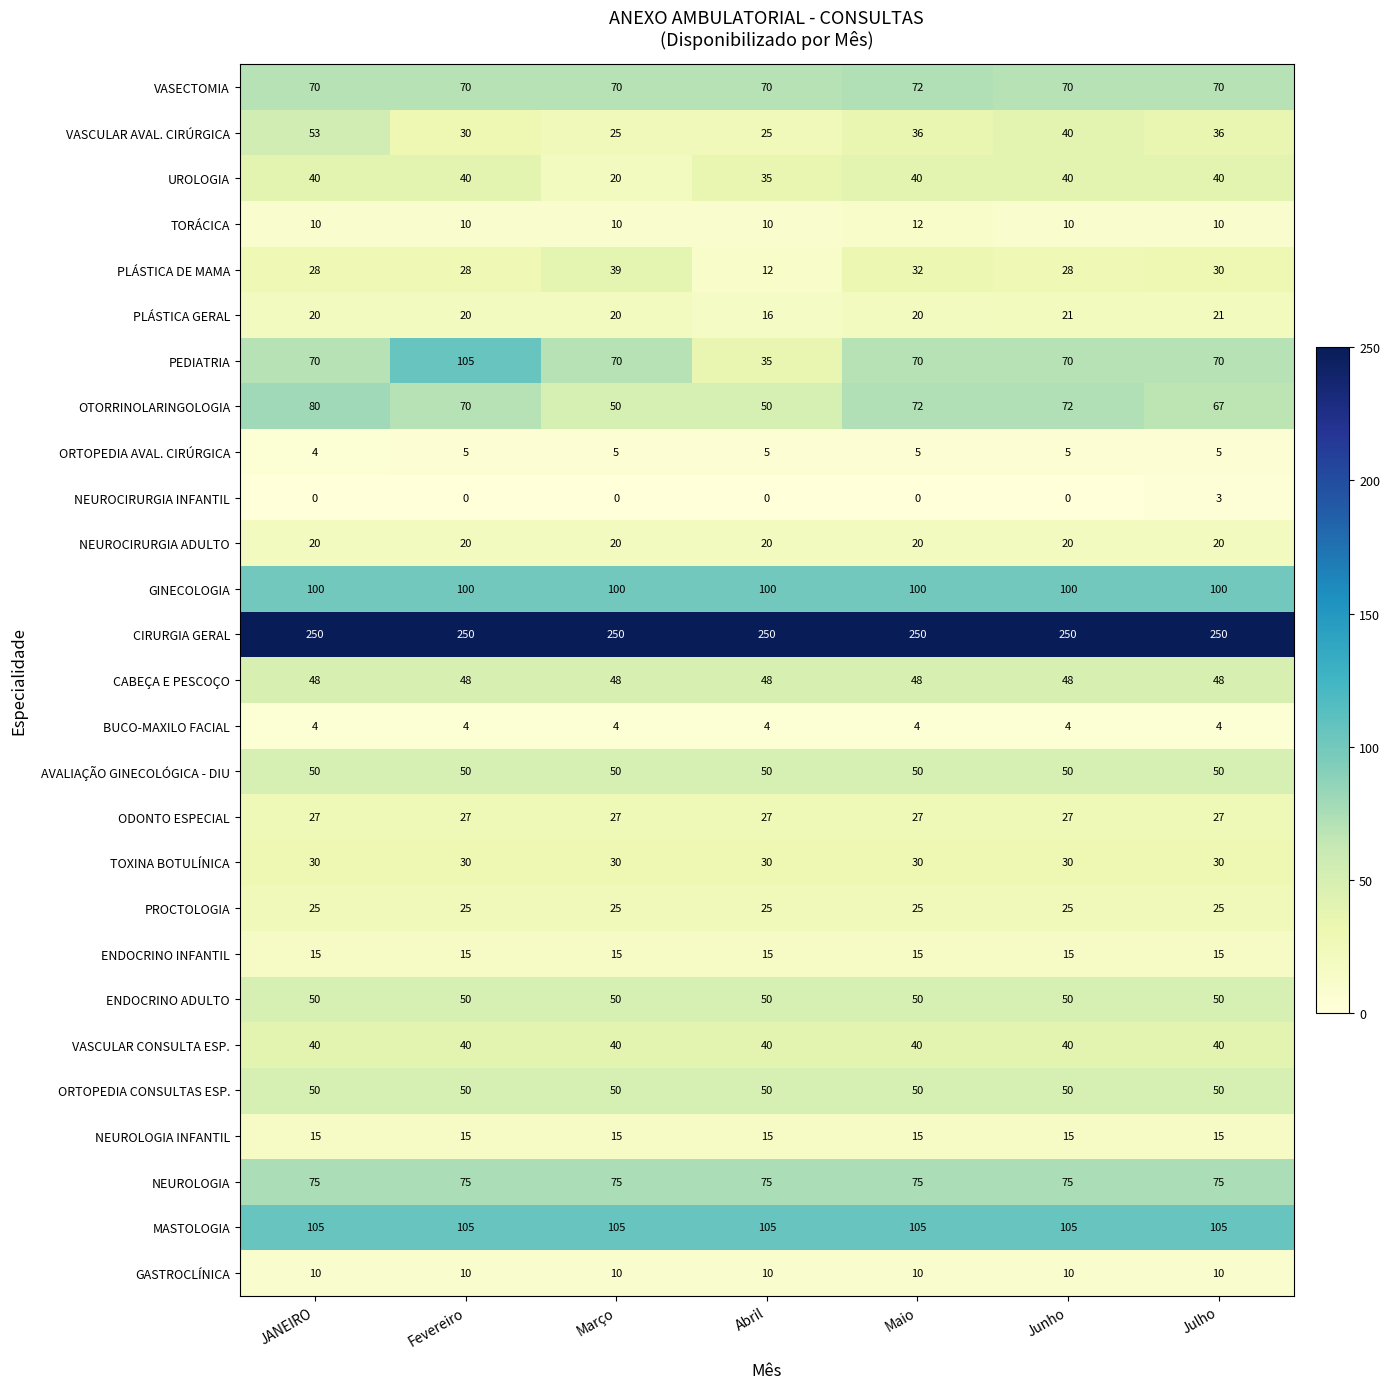

What value does the TOXINA BOTULÍNICA series have at Maio?

30